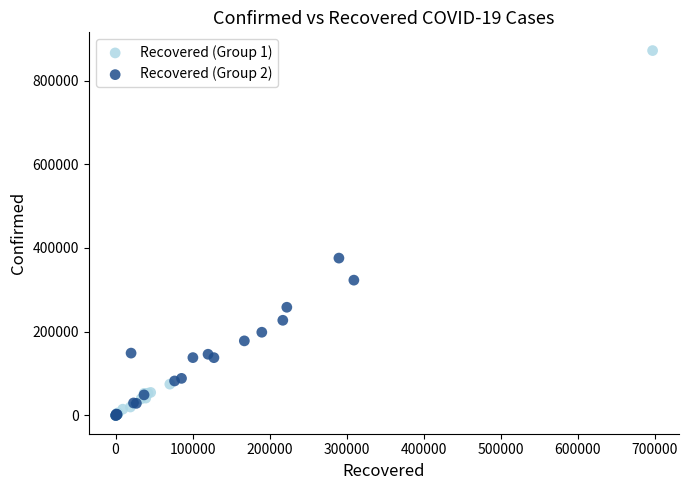

Which series reaches the maximum Y coordinate?

Recovered (Group 1)